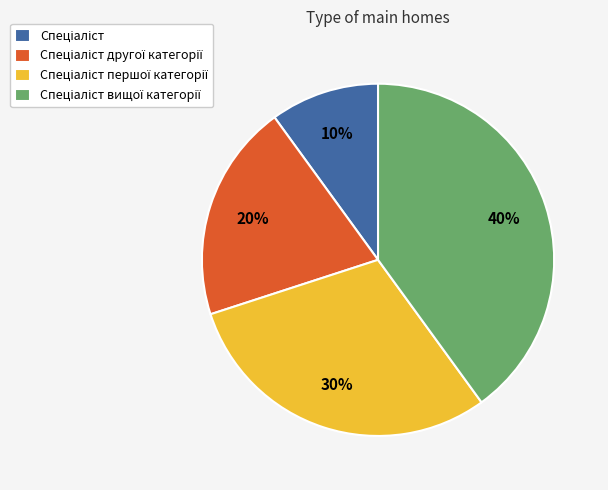

Does any single category account for the majority?

No